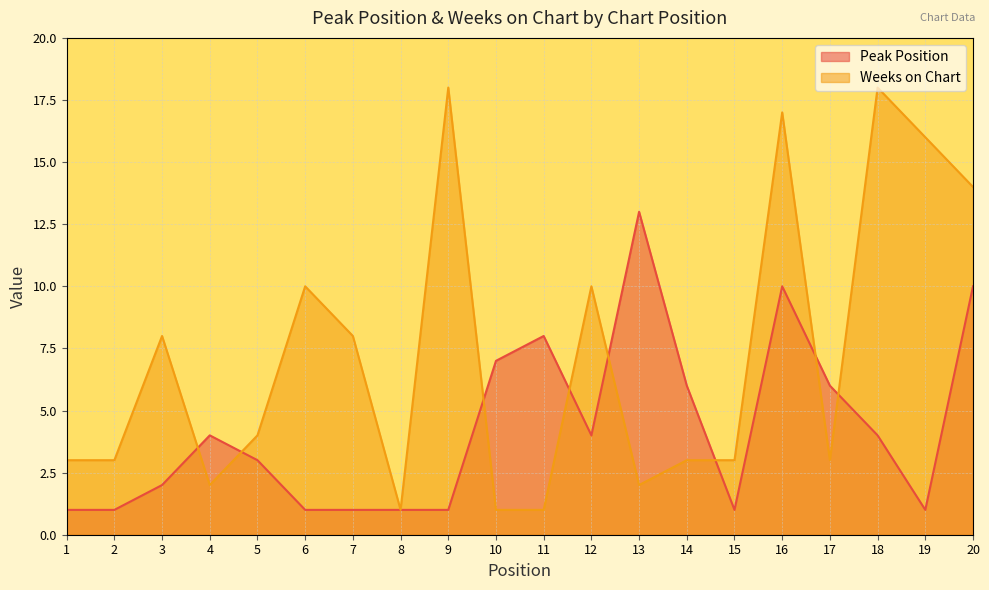

At which label does Weeks on Chart reach its peak?

9